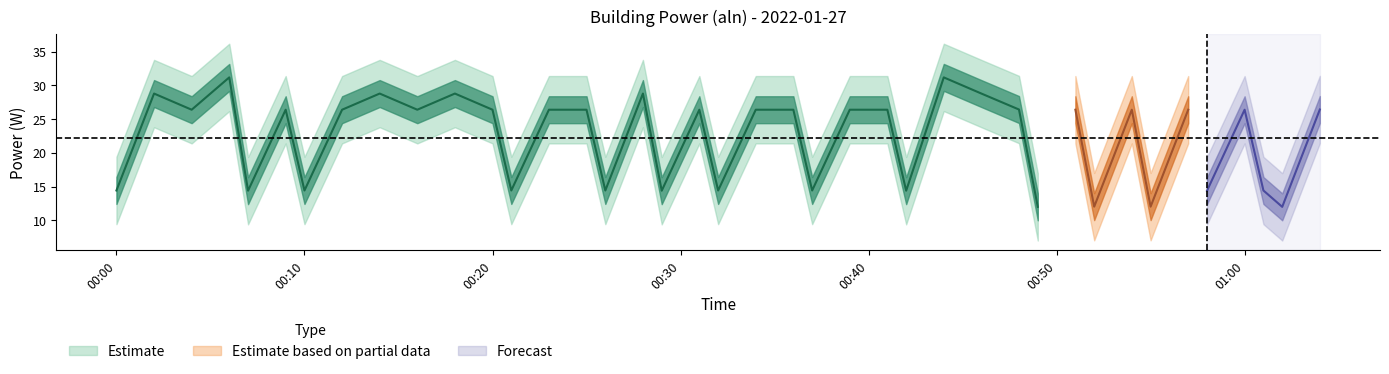

How many points are lower than both their immediate neighbors (excluding endpoints)?

15